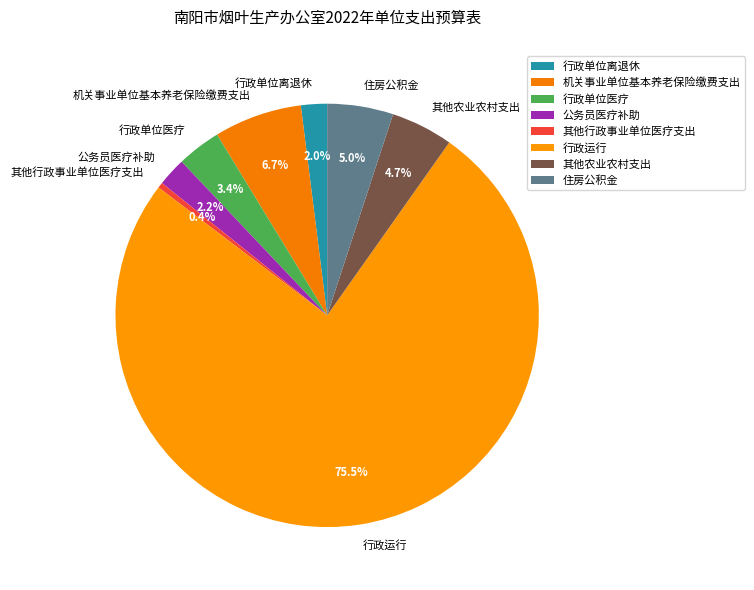

How much of the chart is everything except 公务员医疗补助?

97.8%